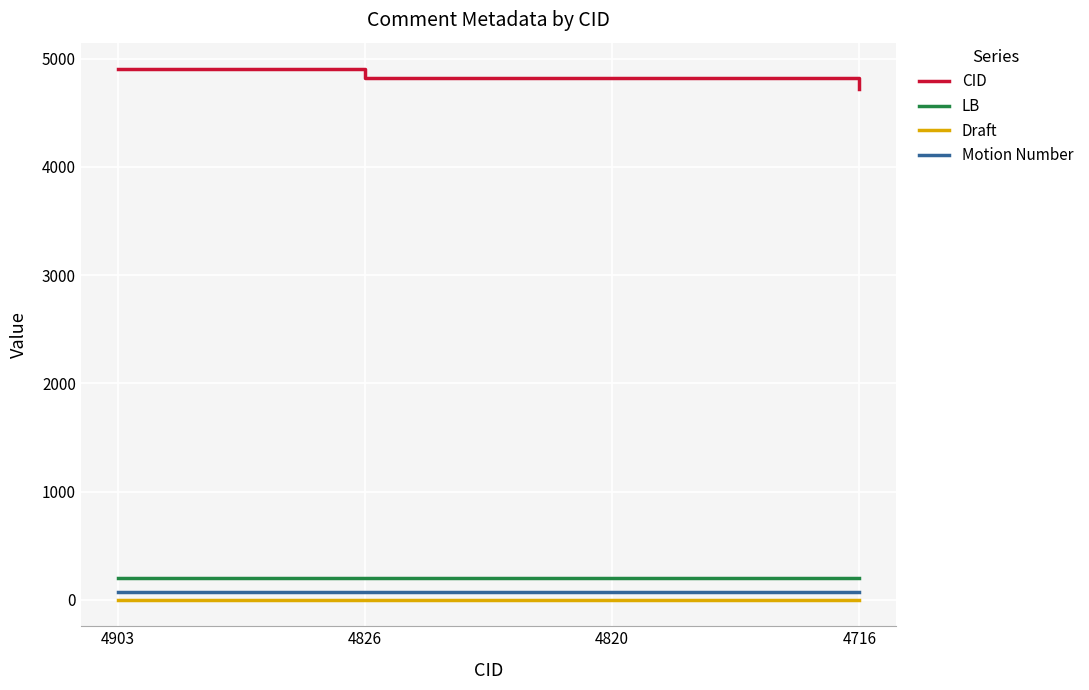

True or false: CID has a value of 4716 at 4716.

True